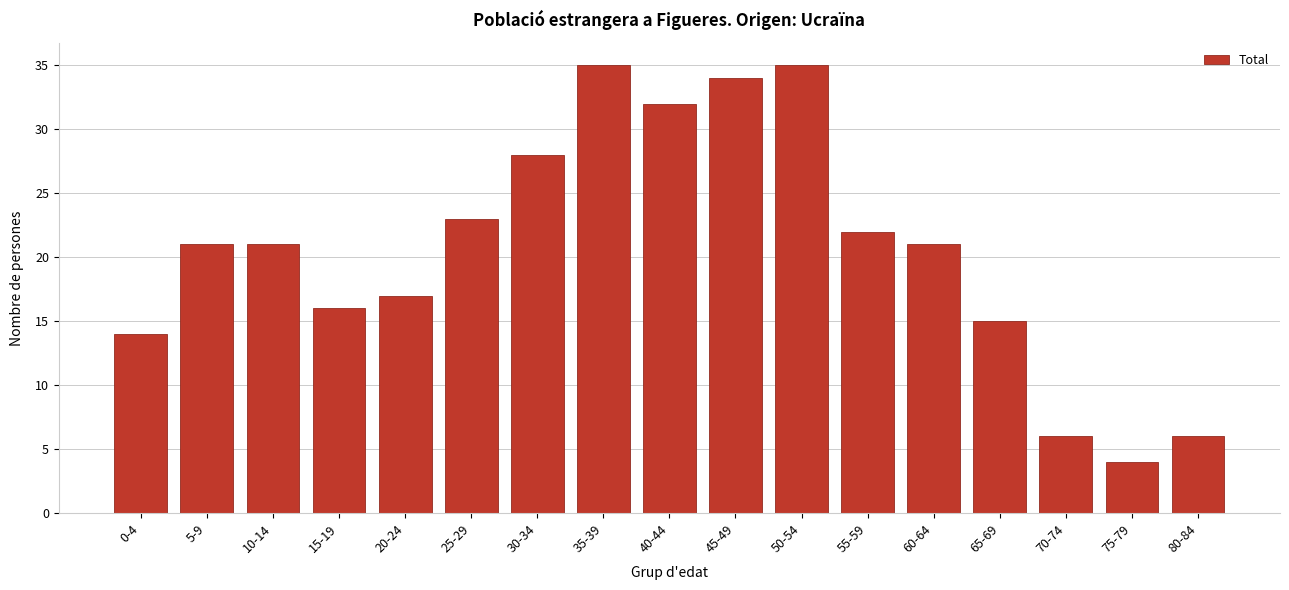

Reading left to right, extract all data points from this chart.

0-4=14	5-9=21	10-14=21	15-19=16	20-24=17	25-29=23	30-34=28	35-39=35	40-44=32	45-49=34	50-54=35	55-59=22	60-64=21	65-69=15	70-74=6	75-79=4	80-84=6